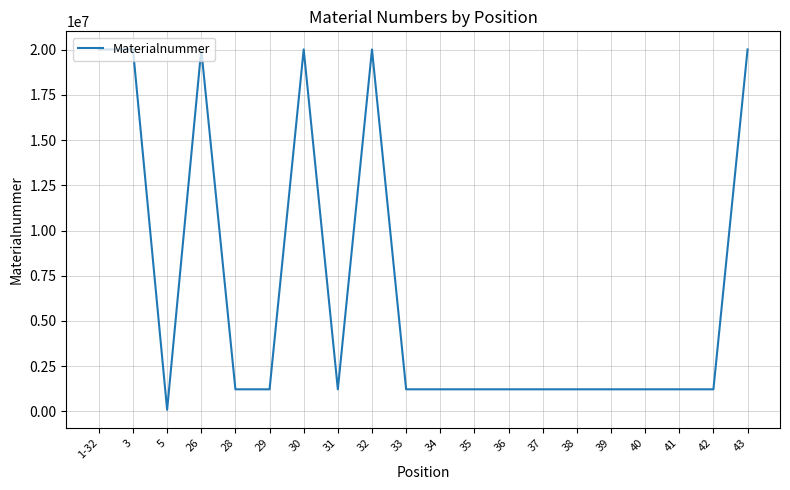

The value at 33 is 2071577. True or false?

False